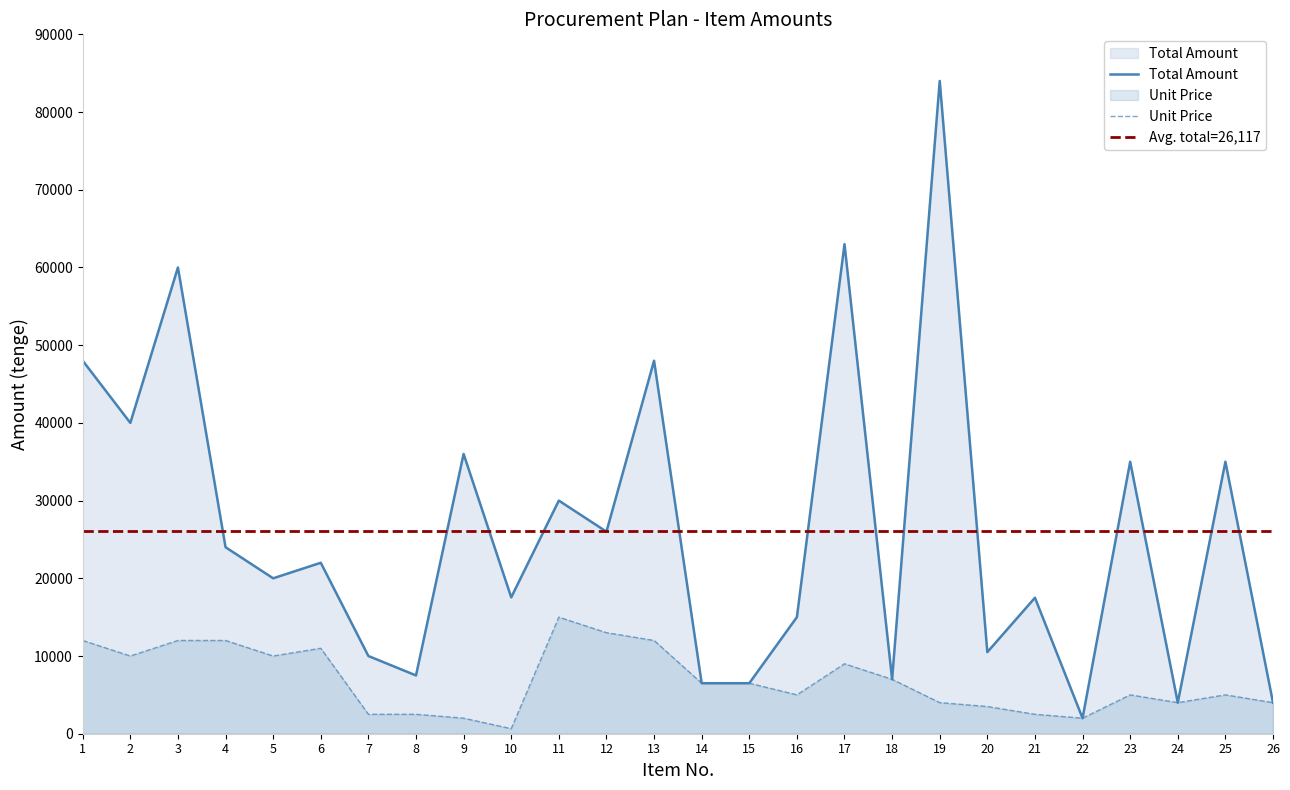

True or false: Unit Price and Total Amount cross at least once.

False